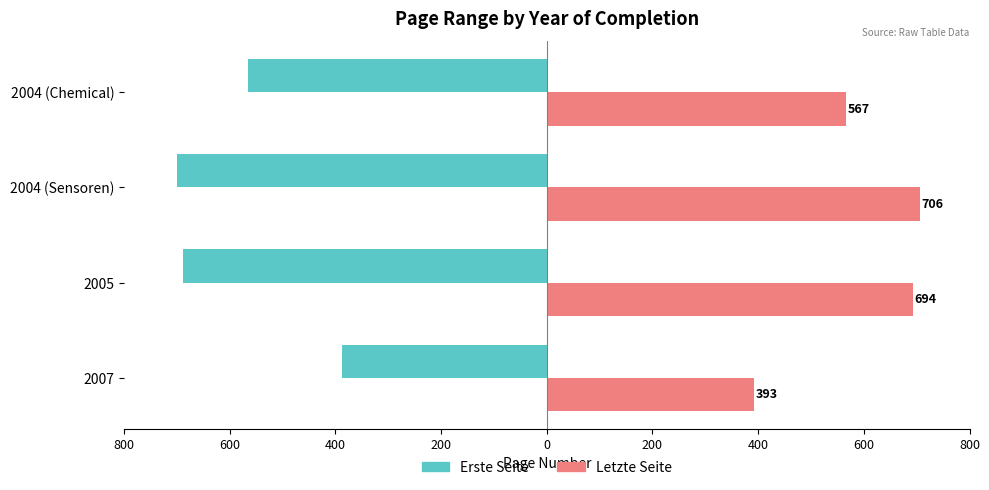

What are all the series names shown in the legend?

Erste Seite, Letzte Seite